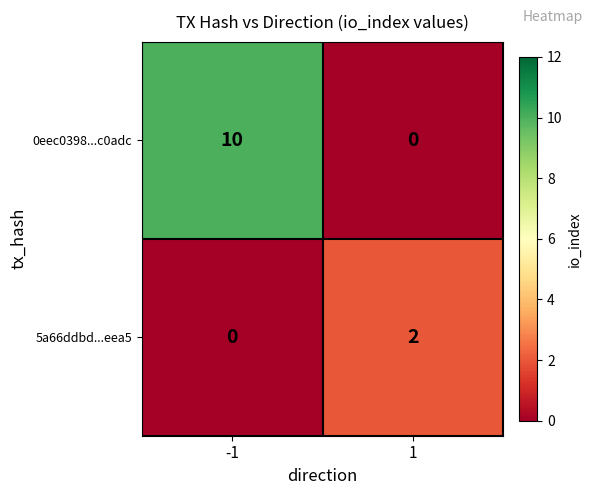

How many data points does each series have?

2